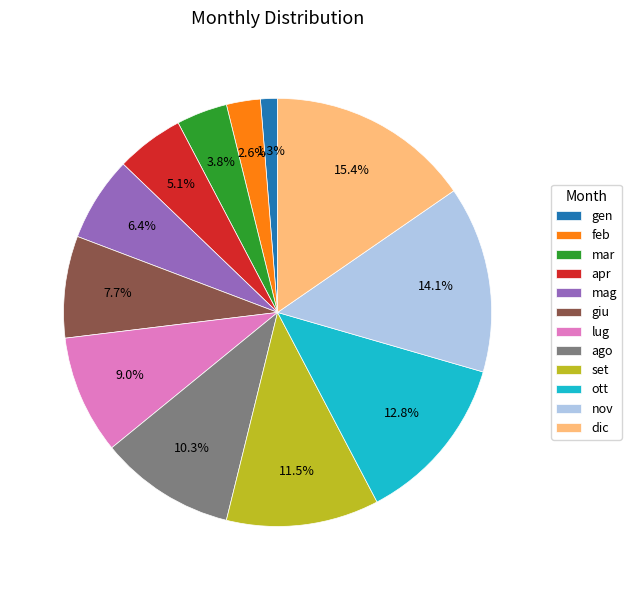

Which category has the smallest portion of the pie?

gen